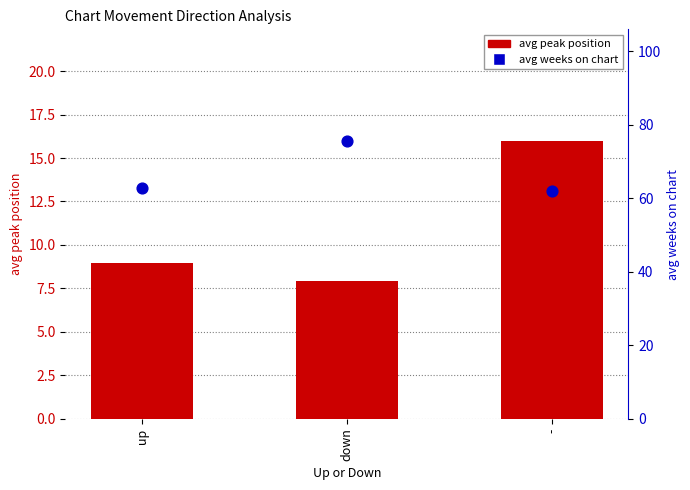

At which category is the sum across all series the highest?

down